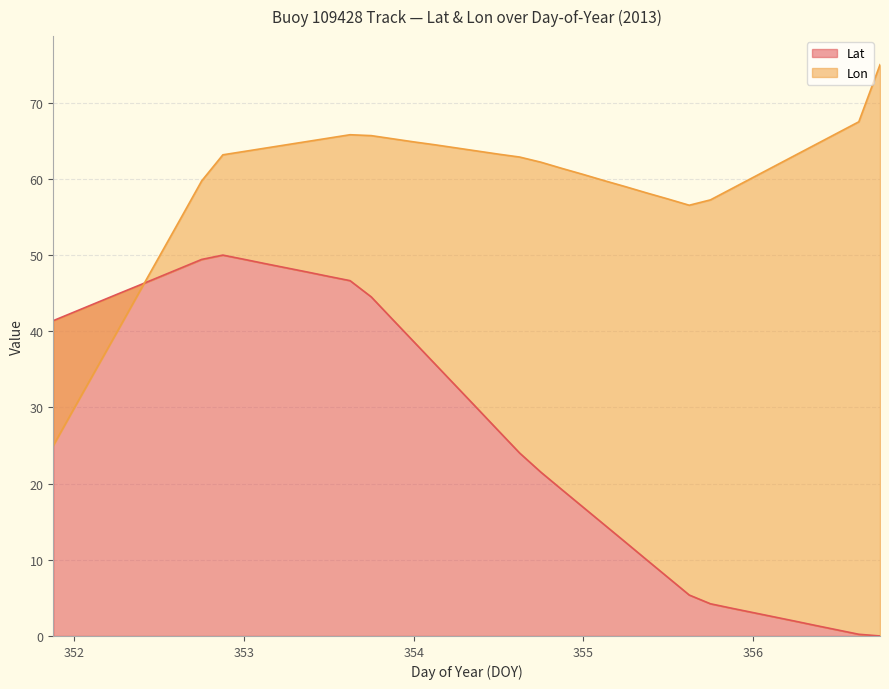

Which series changed the most between 351.875 and 356.25?

Lat